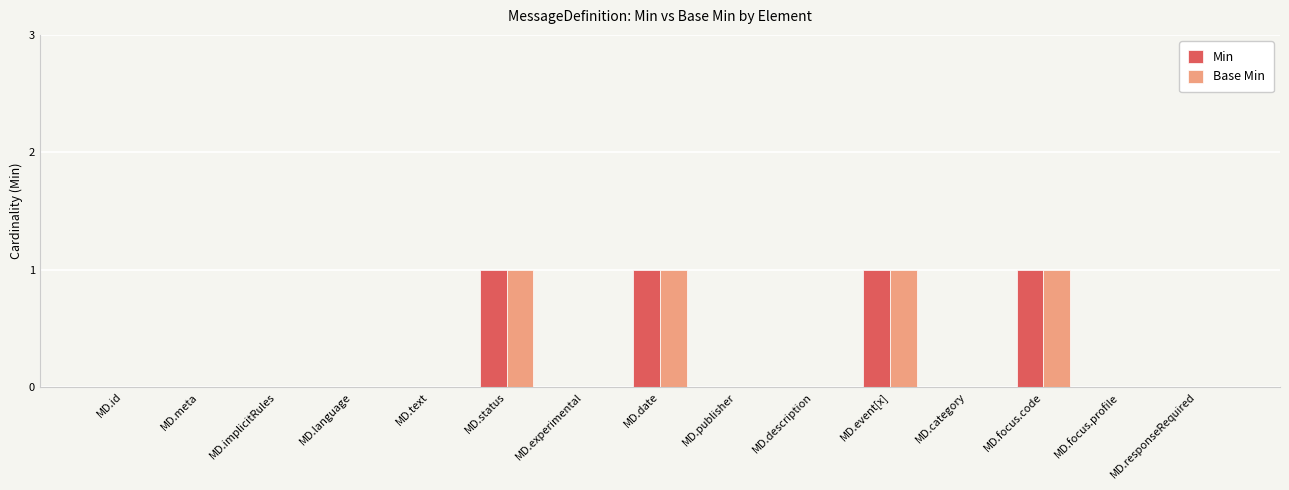

Reading left to right, list all the values displayed in this chart.

Min: MD.id=0	MD.meta=0	MD.implicitRules=0	MD.language=0	MD.text=0	MD.status=1	MD.experimental=0	MD.date=1	MD.publisher=0	MD.description=0	MD.event[x]=1	MD.category=0	MD.focus.code=1	MD.focus.profile=0	MD.responseRequired=0
Base Min: MD.id=0	MD.meta=0	MD.implicitRules=0	MD.language=0	MD.text=0	MD.status=1	MD.experimental=0	MD.date=1	MD.publisher=0	MD.description=0	MD.event[x]=1	MD.category=0	MD.focus.code=1	MD.focus.profile=0	MD.responseRequired=0